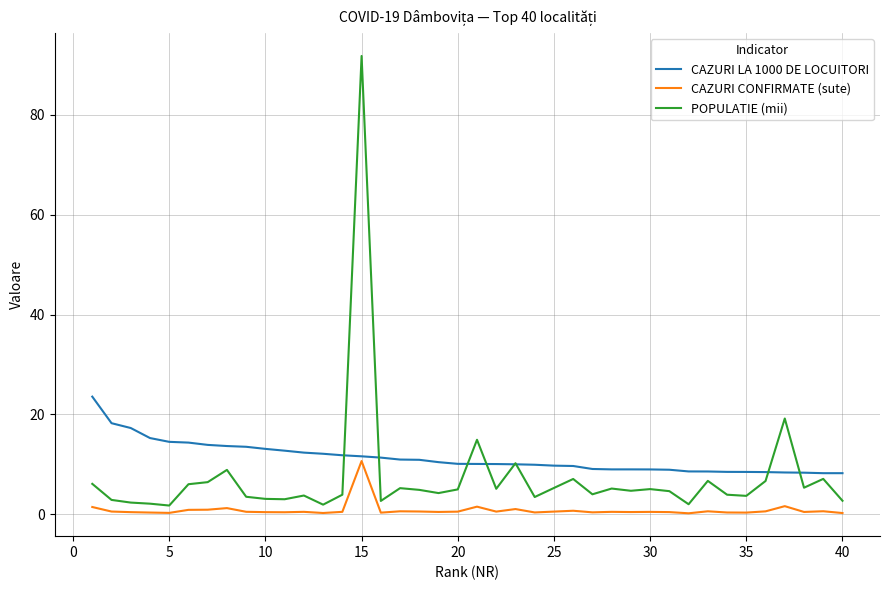

What is the average value of the CAZURI LA 1000 DE LOCUITORI series?

11.3